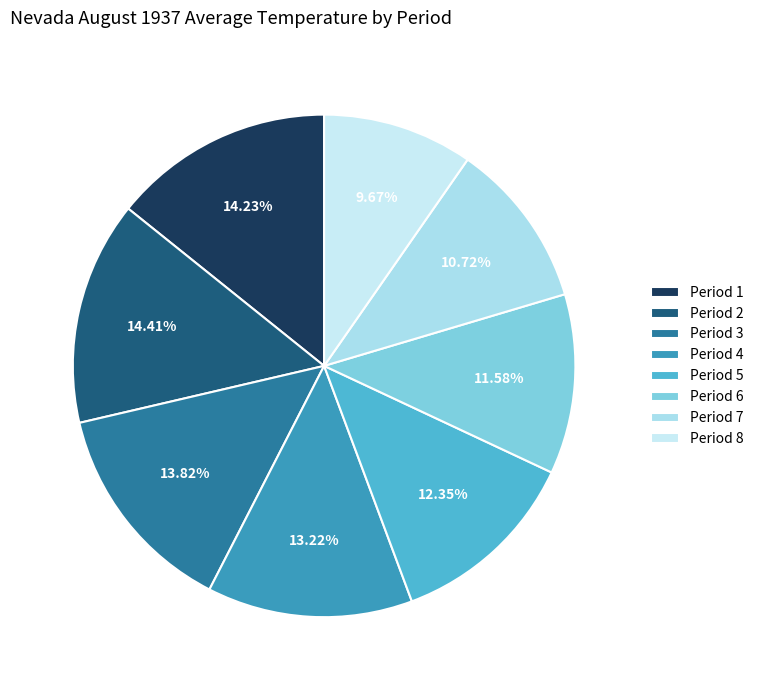

Does Period 4 represent more than half of the total?

No